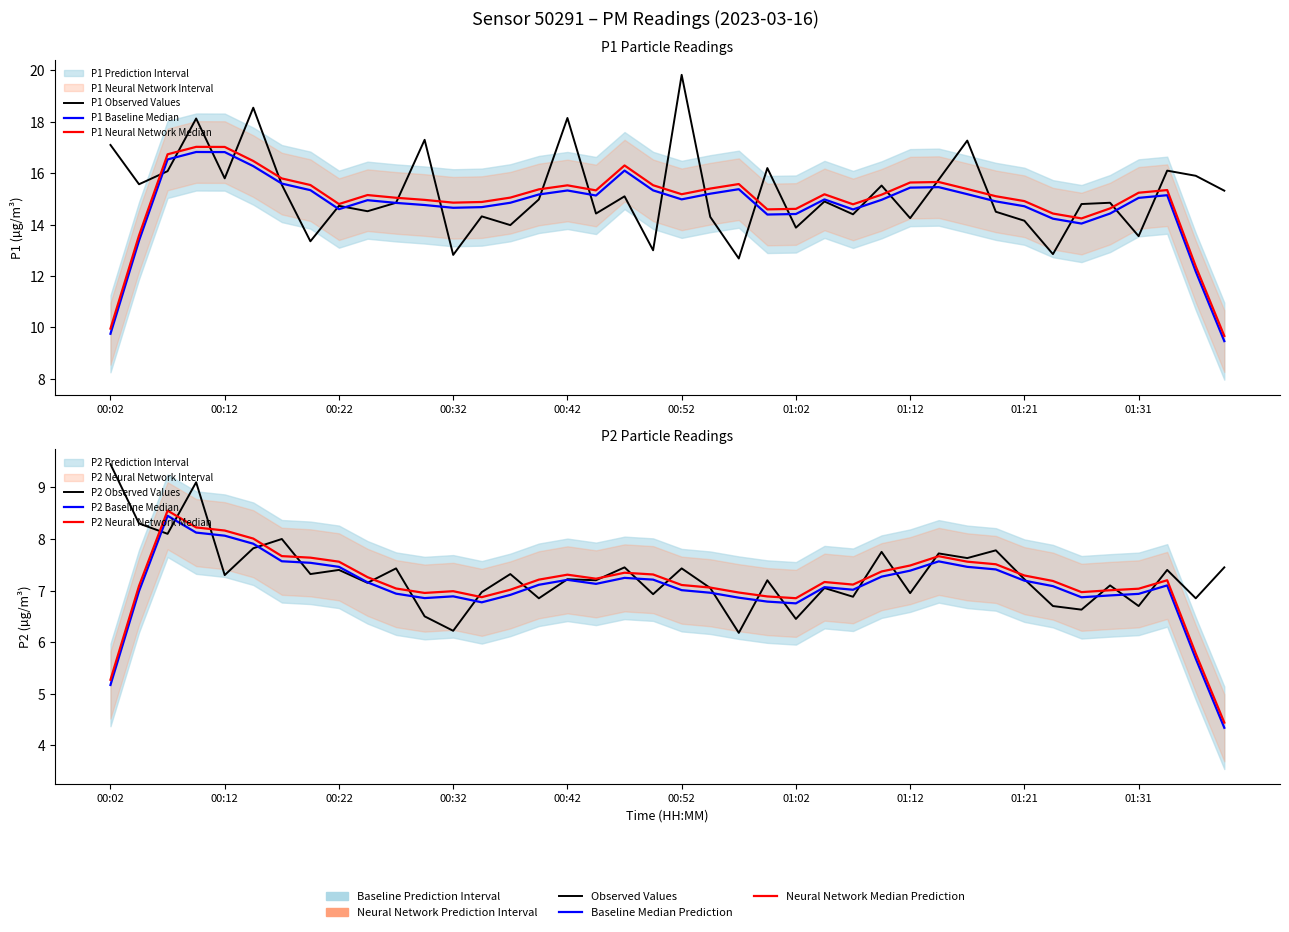

Which series has the largest range (max minus min)?

P1 Baseline Median